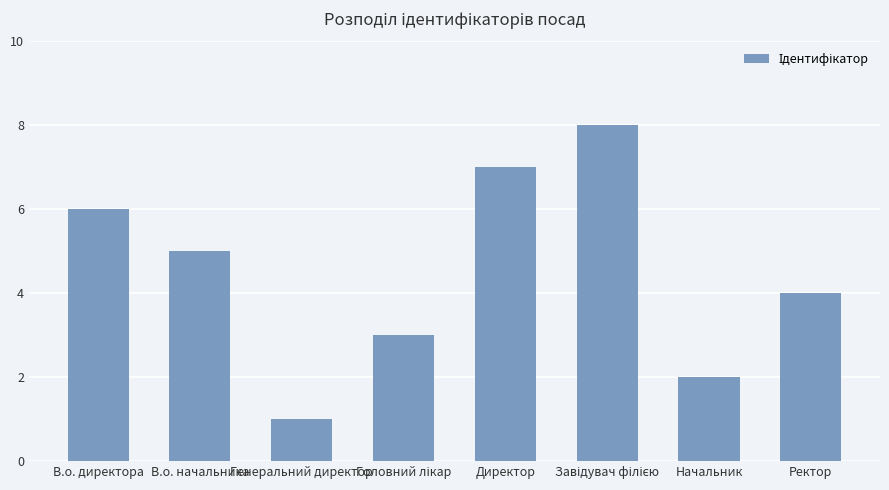

What is the difference between the maximum and minimum values?

7